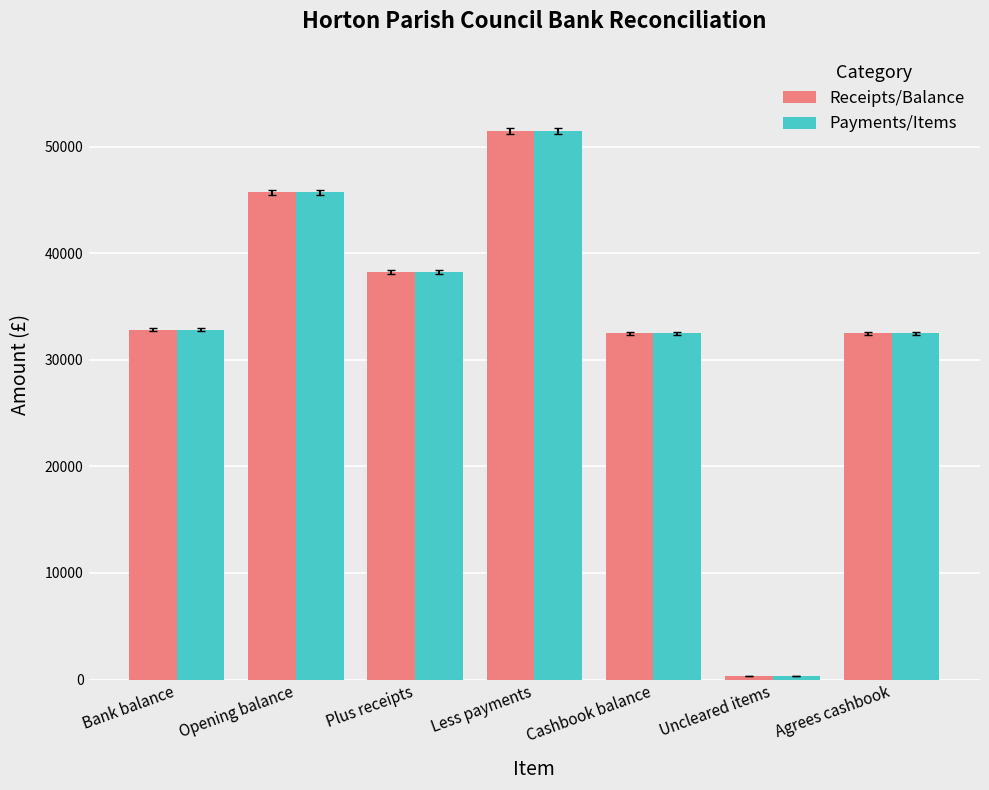

At which label does Payments/Items reach its minimum?

Uncleared items